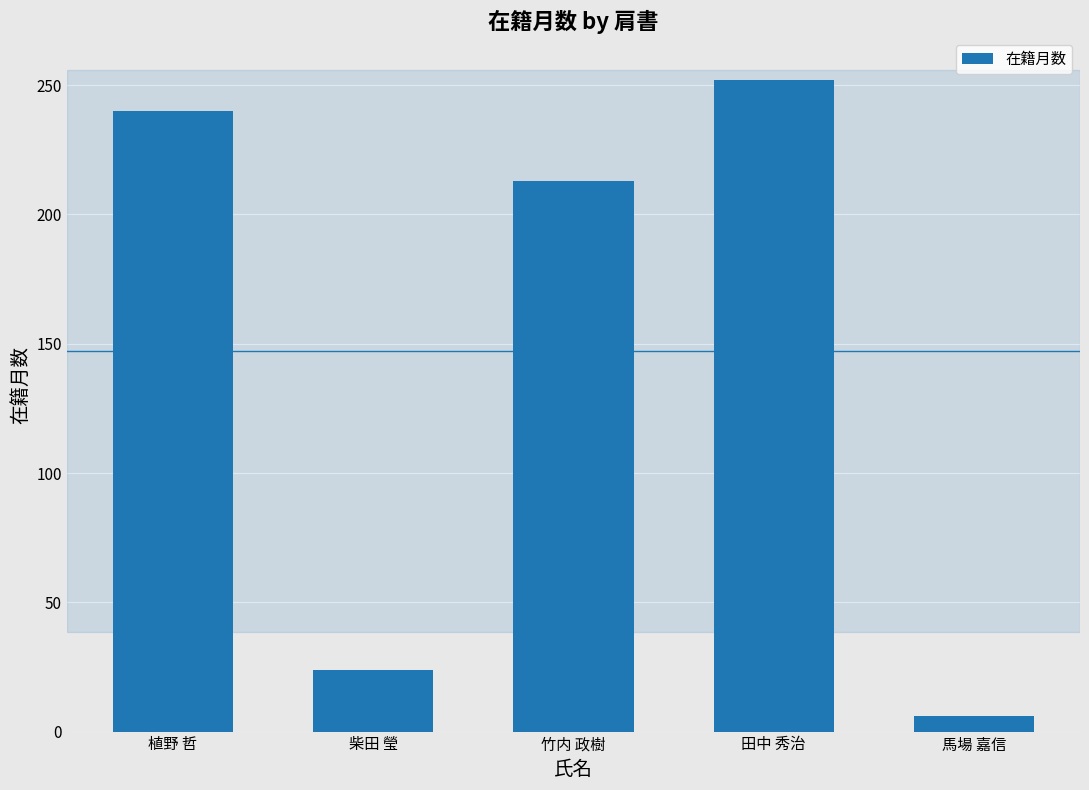

Where does the data first go above 213?

植野 哲